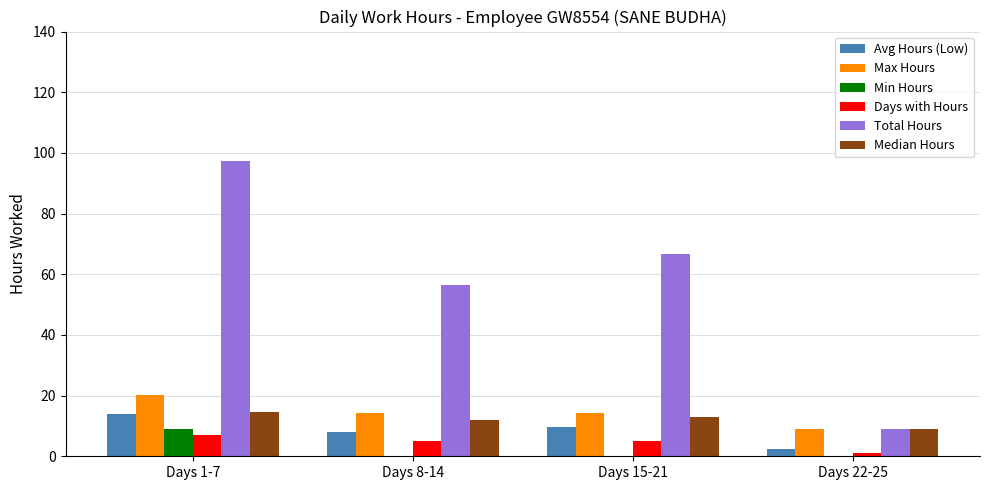

The value of Days with Hours at Days 22-25 is 1.0. True or false?

True